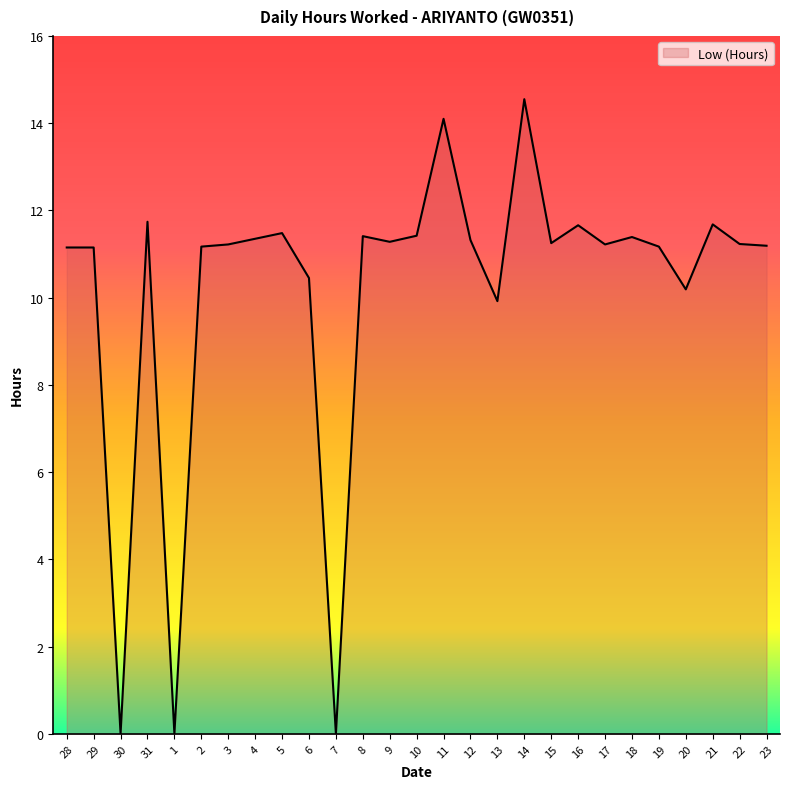

Is it true that the value at 7 is 10.0?

False